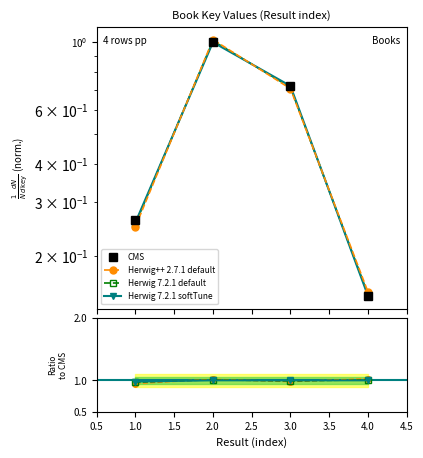

Which category has the highest value across all series?

4.0